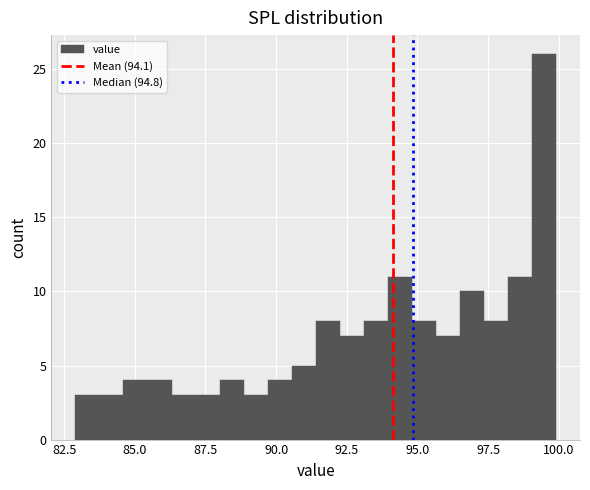

Read against the x-axis, roughly where is the centre of the tallest bar?

99.5